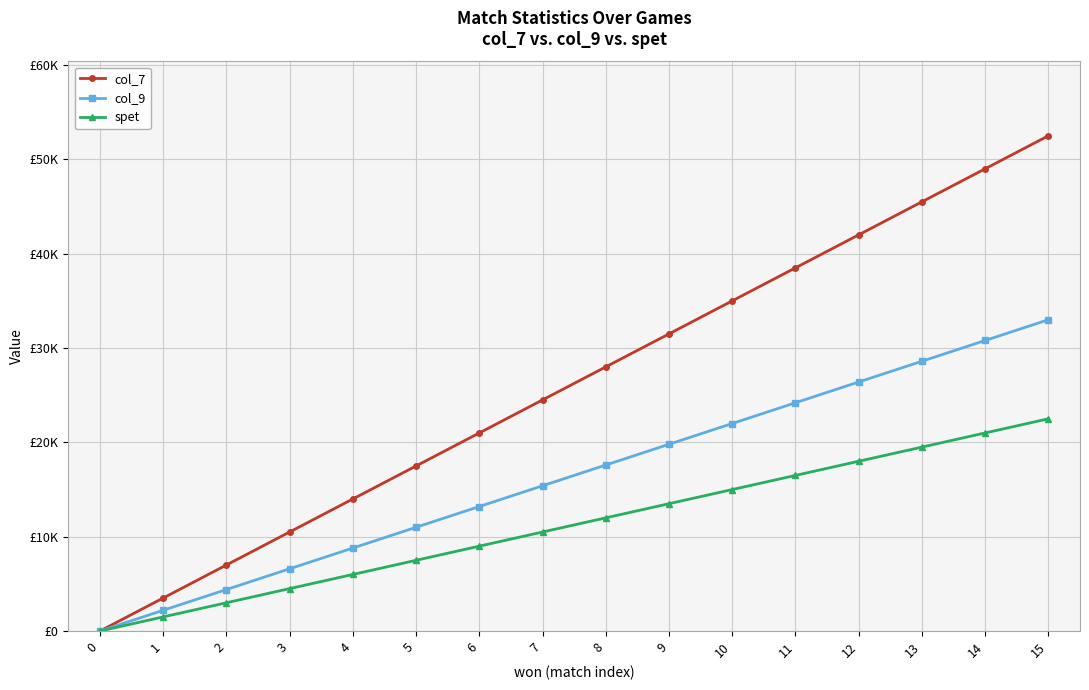

Is the value of col_7 at 15 greater than the value of spet at 4?

Yes